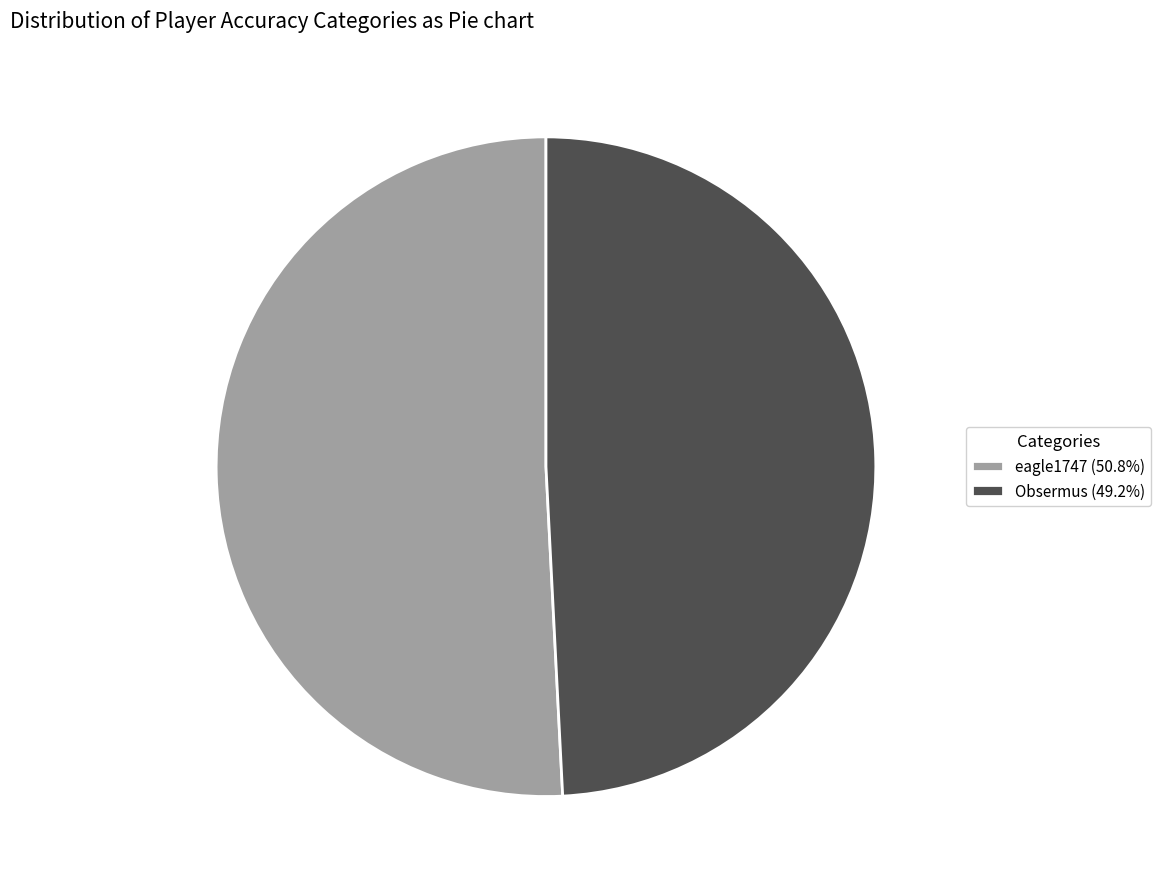

Is there a majority slice in this chart?

Yes